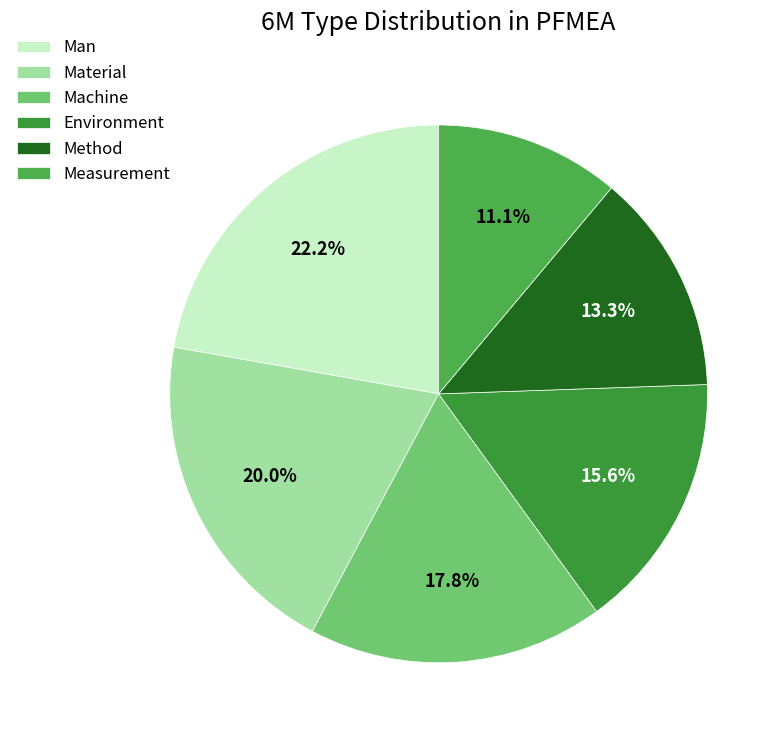

To the nearest percent, what is the combined percentage of Man and Measurement?

33%